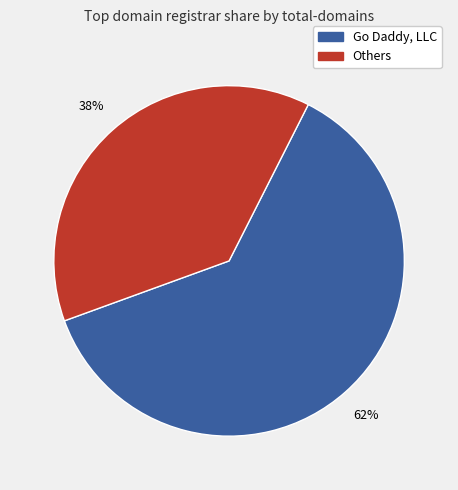

Between Go Daddy, LLC and Others, which is larger?

Go Daddy, LLC